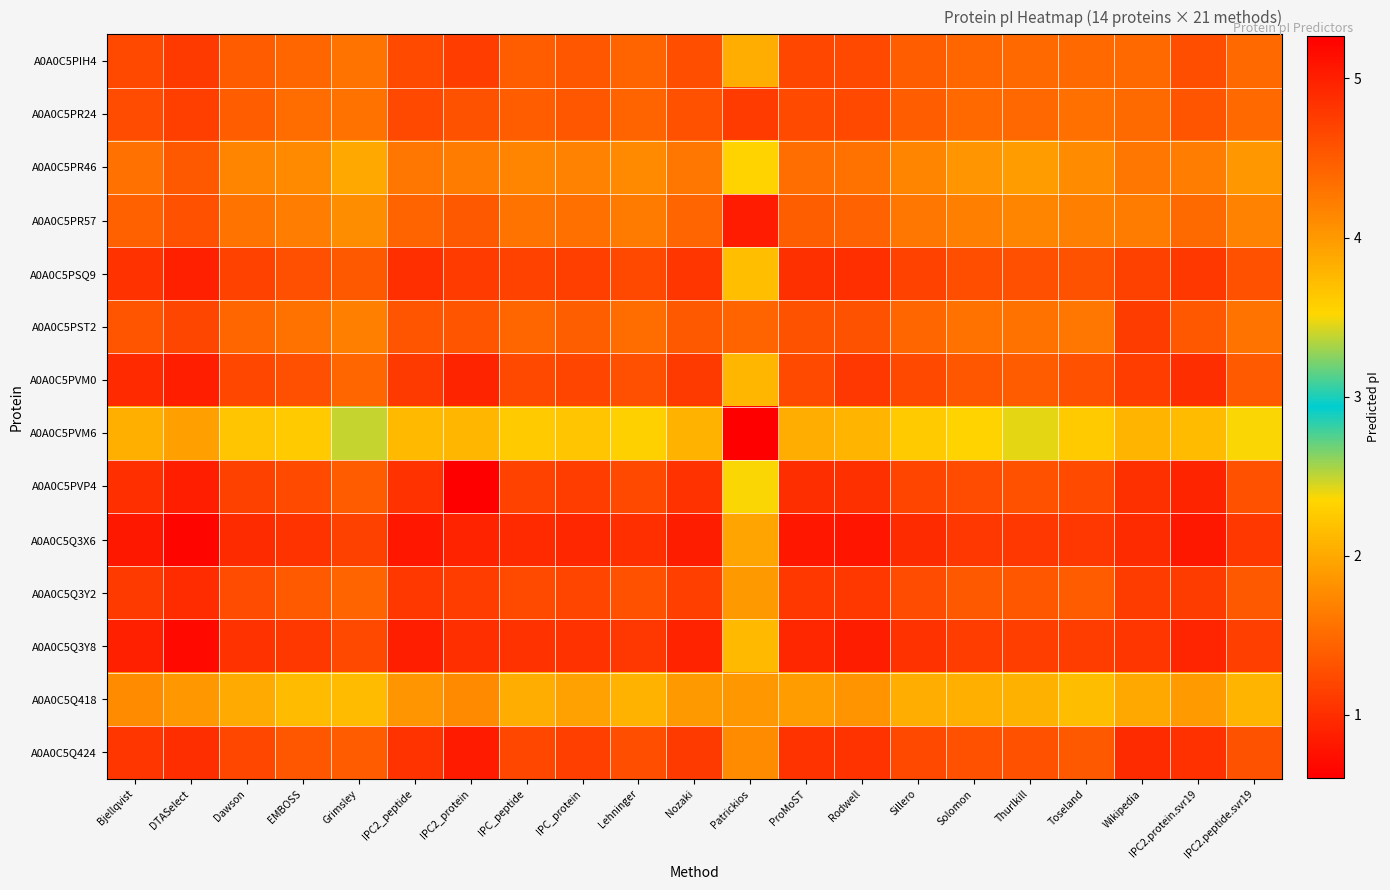

At which category is the sum across all series the highest?

DTASelect